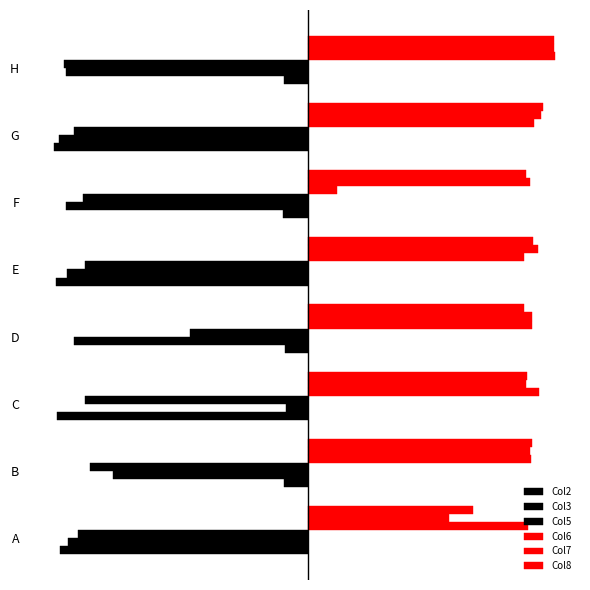

Reading left to right, extract all data points from this chart.

Col2: -1.0	-0.1	-1.0	-0.1	-1.0	-0.1	-1.0	-0.1
Col3: -0.9	-0.8	-0.1	-0.9	-0.9	-0.9	-1.0	-0.9
Col5: -0.9	-0.9	-0.9	-0.5	-0.9	-0.9	-0.9	-1.0
Col6: 0.9	0.9	0.9	0.9	0.8	0.1	0.9	1.0
Col7: 0.5	0.9	0.8	0.9	0.9	0.9	0.9	1.0
Col8: 0.6	0.9	0.9	0.8	0.9	0.8	0.9	1.0